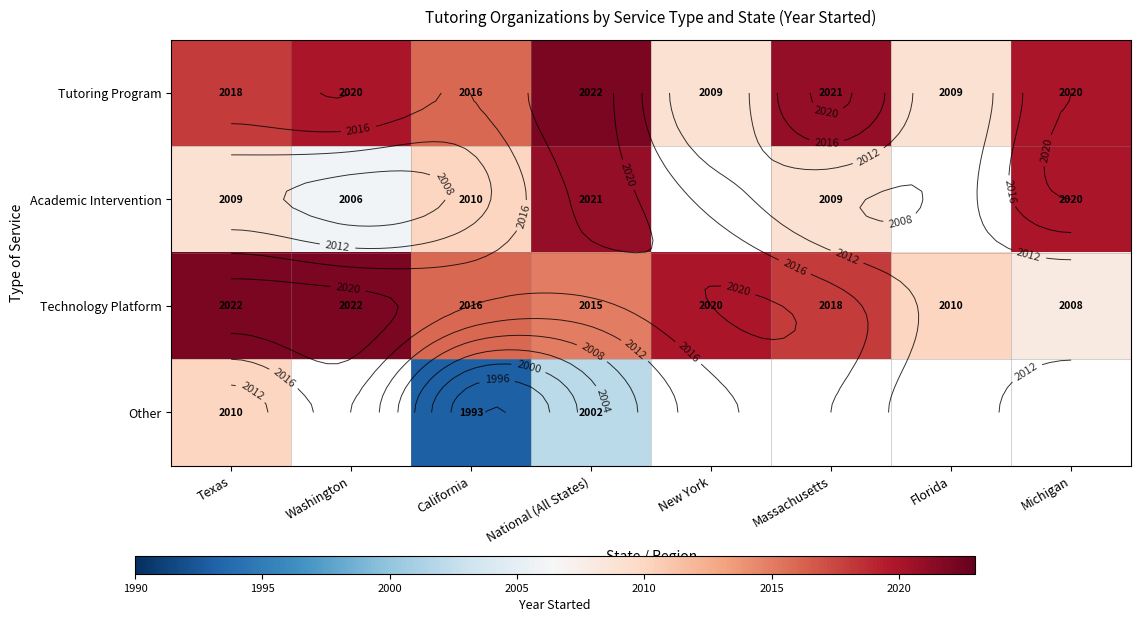

What is the highest value of the Technology Platform series?

2022.0